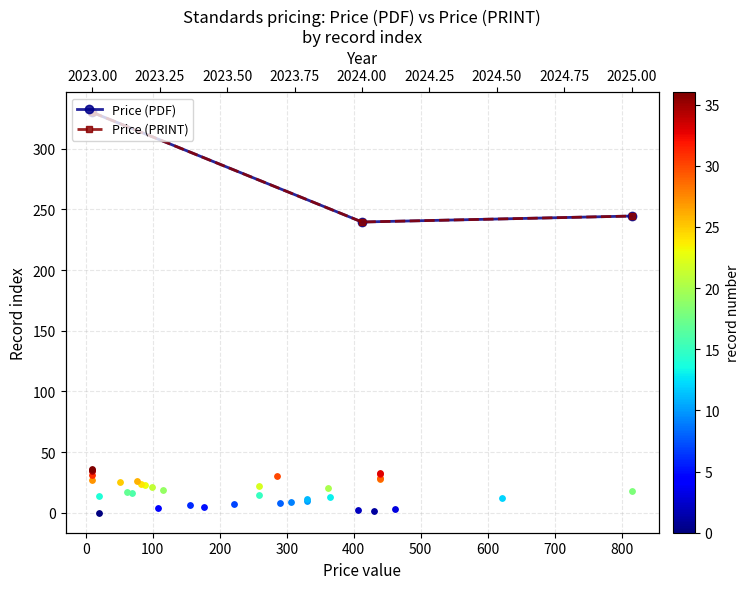

Which series contains the lowest Y value?

Price (PDF)